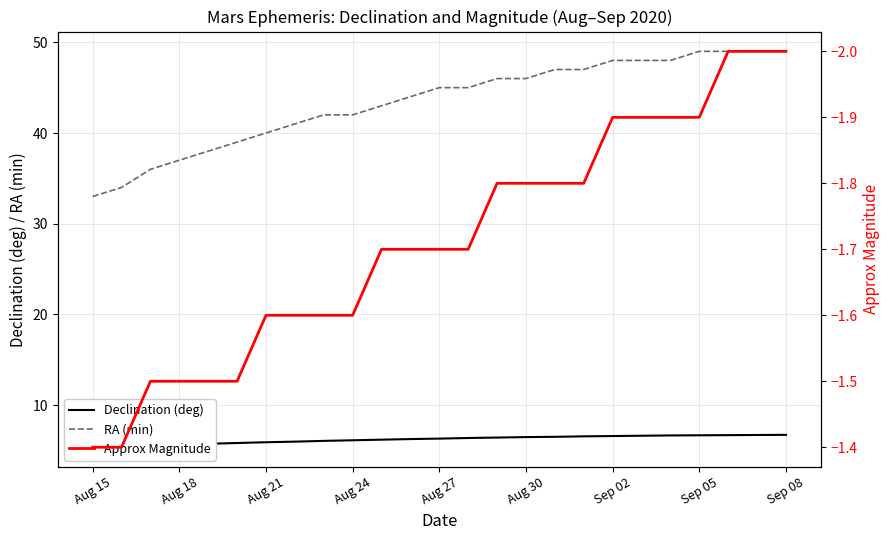

True or false: RA (min) has a value of 15 at Sep 05.

False